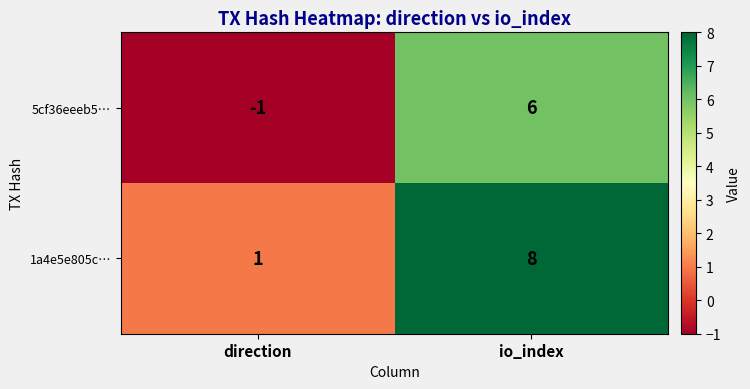

Which series has the largest total across all categories?

1a4e5e805c…